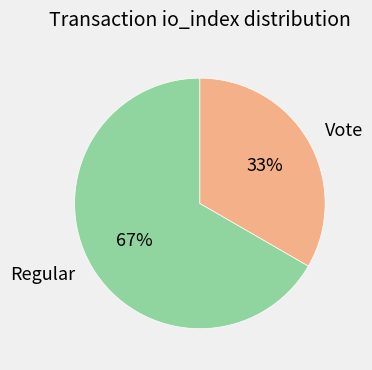

Which has a higher value, Vote or Regular?

Regular